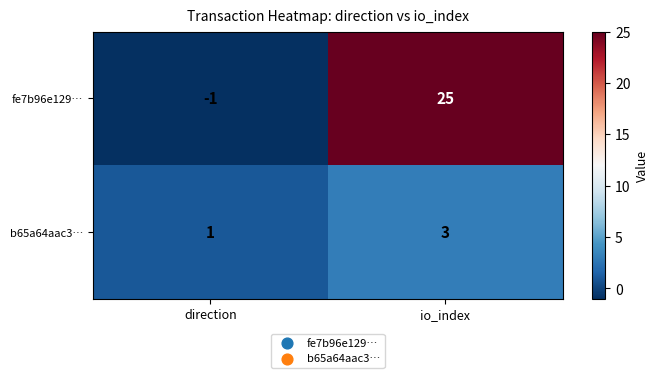

Reading left to right, what are all the values shown in this chart?

fe7b96e129…: direction=-1	io_index=25
b65a64aac3…: direction=1	io_index=3